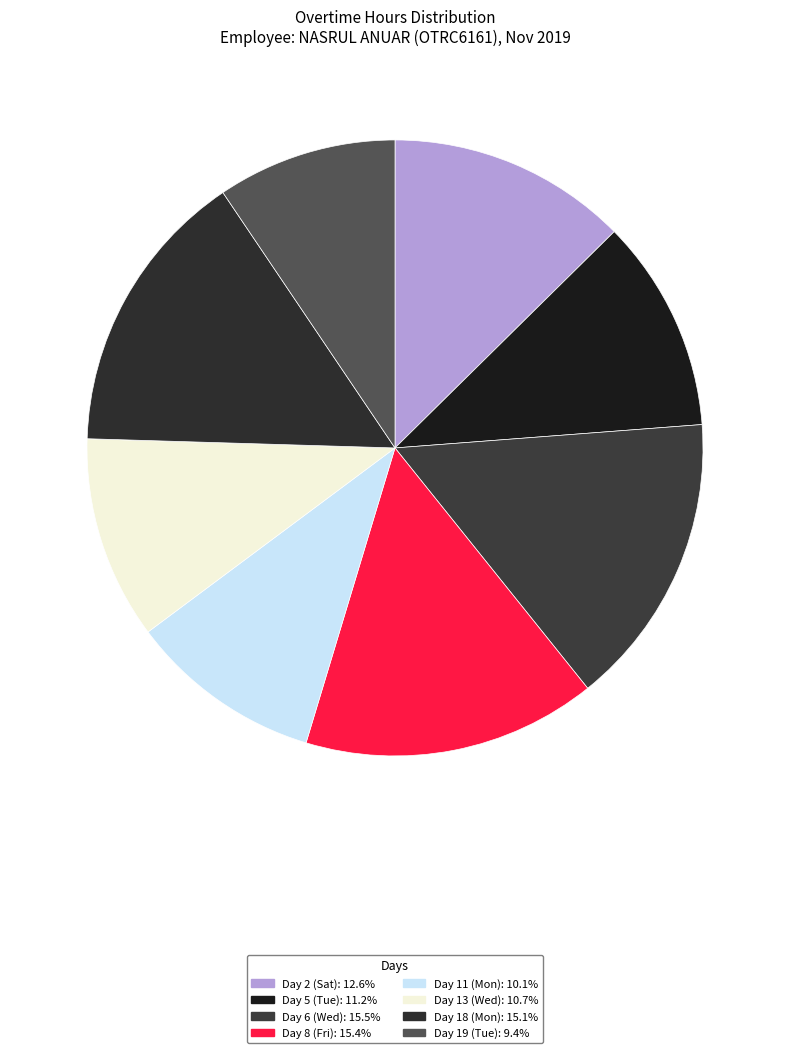

Is the sum of Day 11 (Mon) and Day 8 (Fri) greater than half?

No